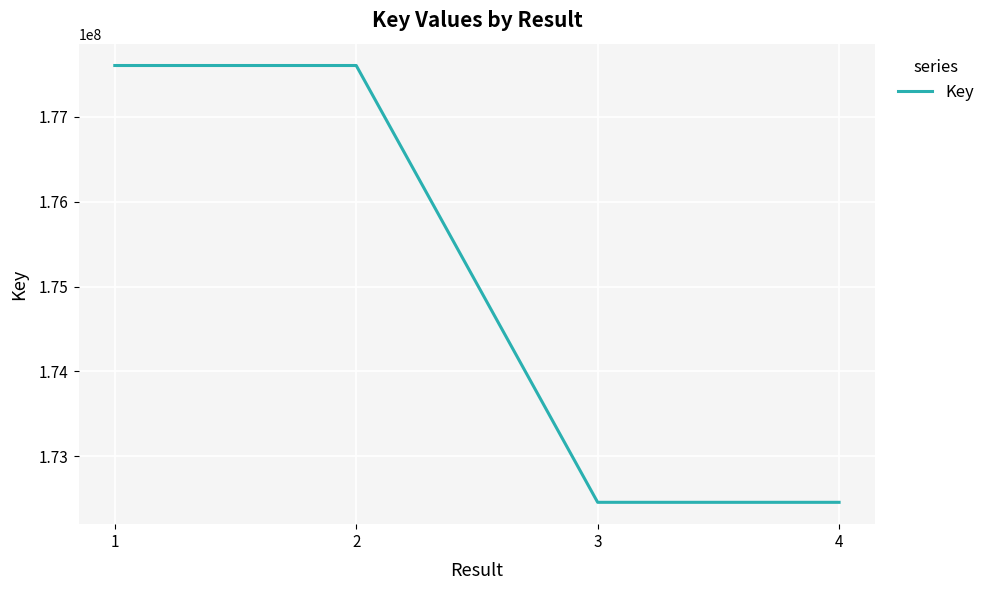

What is the greatest value displayed?

177603913